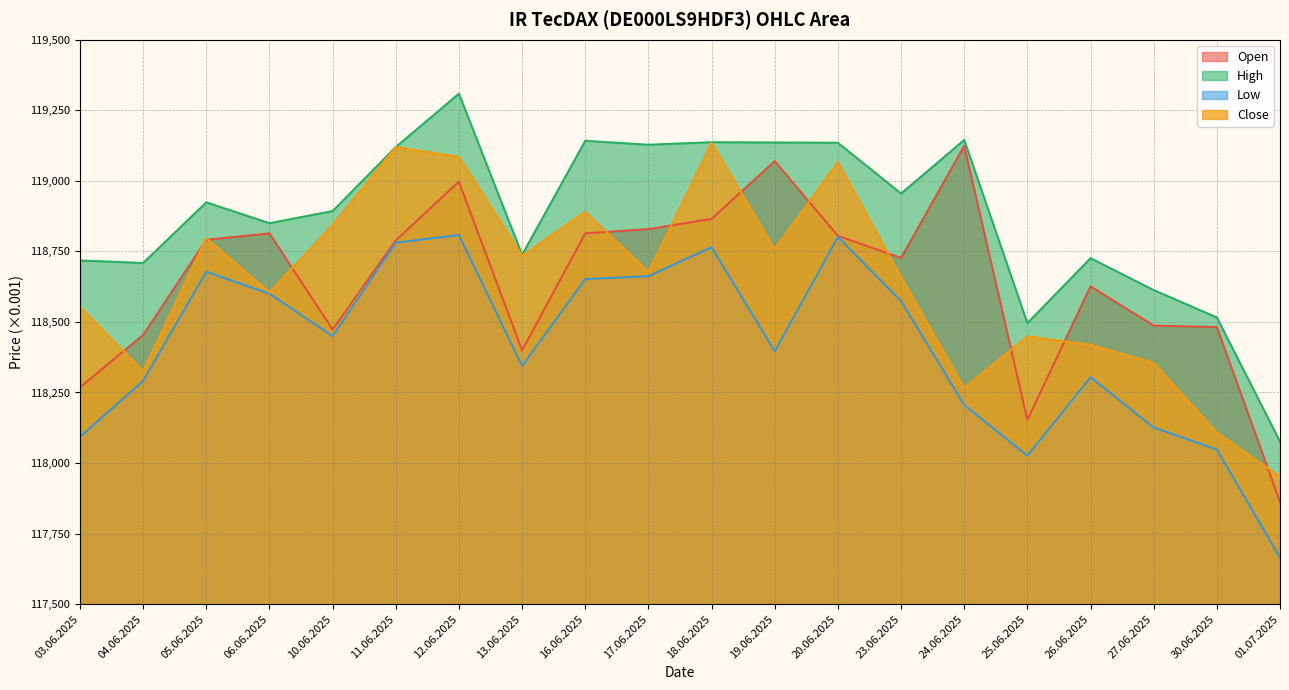

At which category is the sum across all series the highest?

12.06.2025